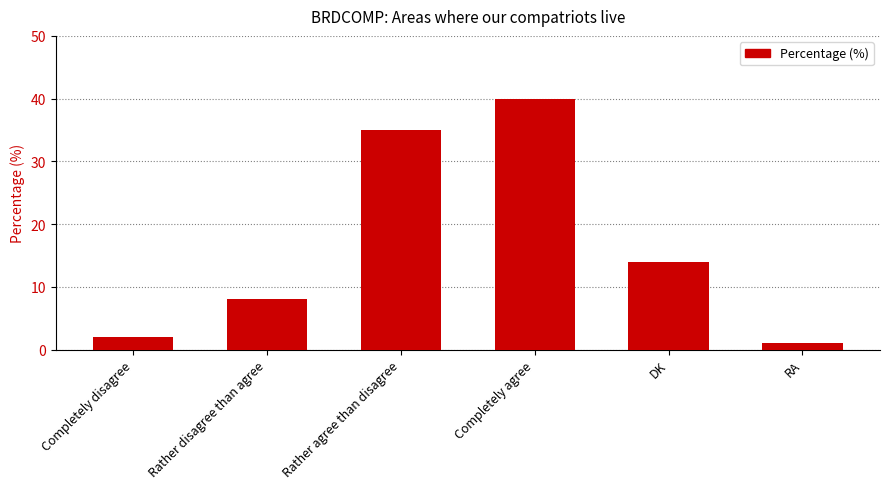

Where is the data nearest to the value 20?

DK